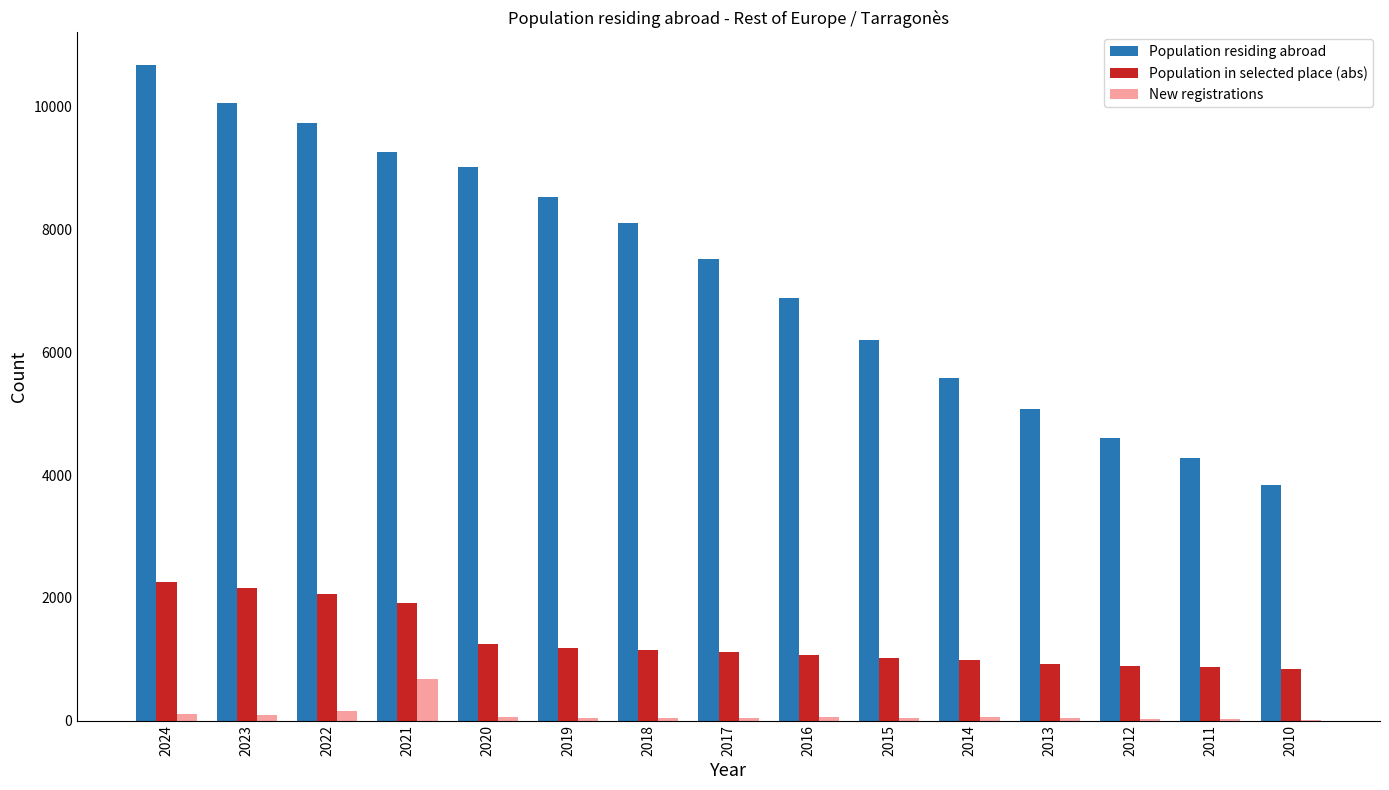

What is the sum of all Population residing abroad values?

109441